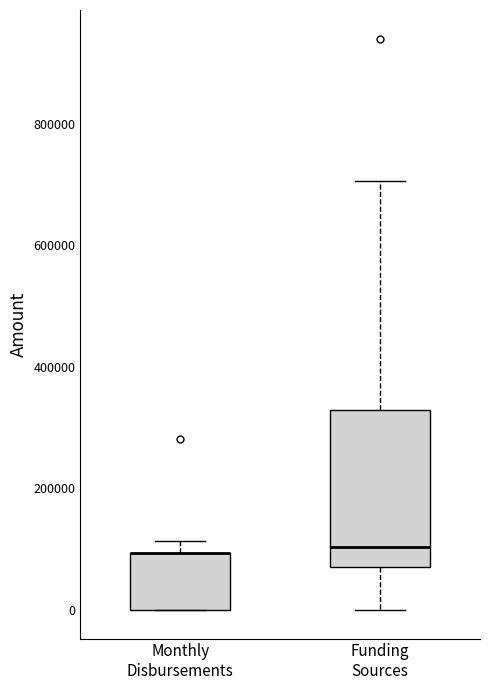

Where is the upper edge of the box for Monthly Disbursements on the y-axis? The values are not printed on the chart, so give them approximately, as read against the axis.

100000